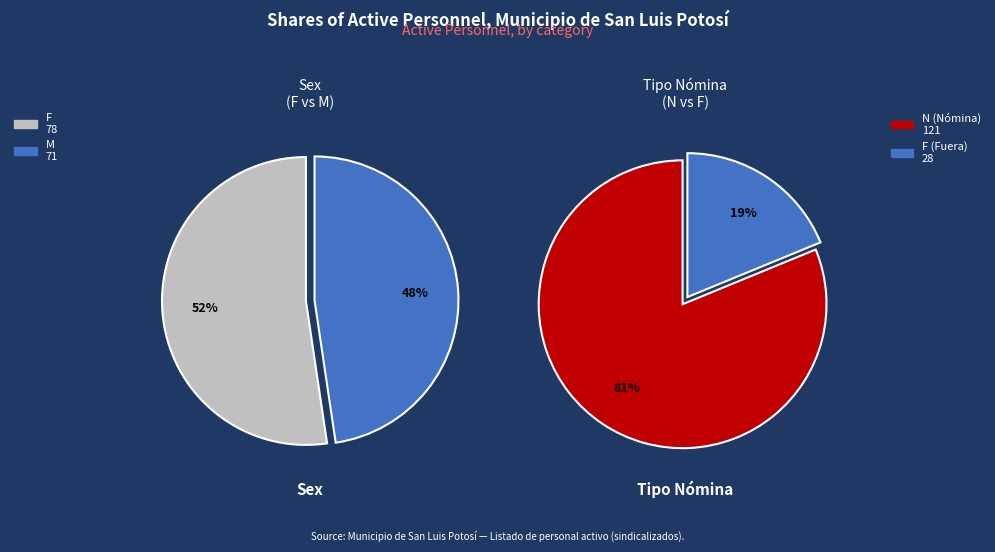

True or false: M accounts for 36% of the total.

False